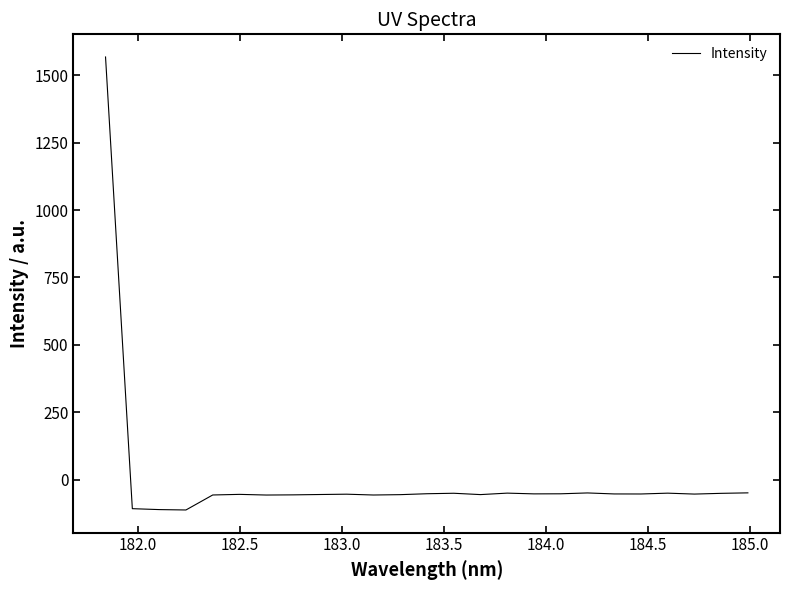

What is the maximum value shown in the chart?

1567.8